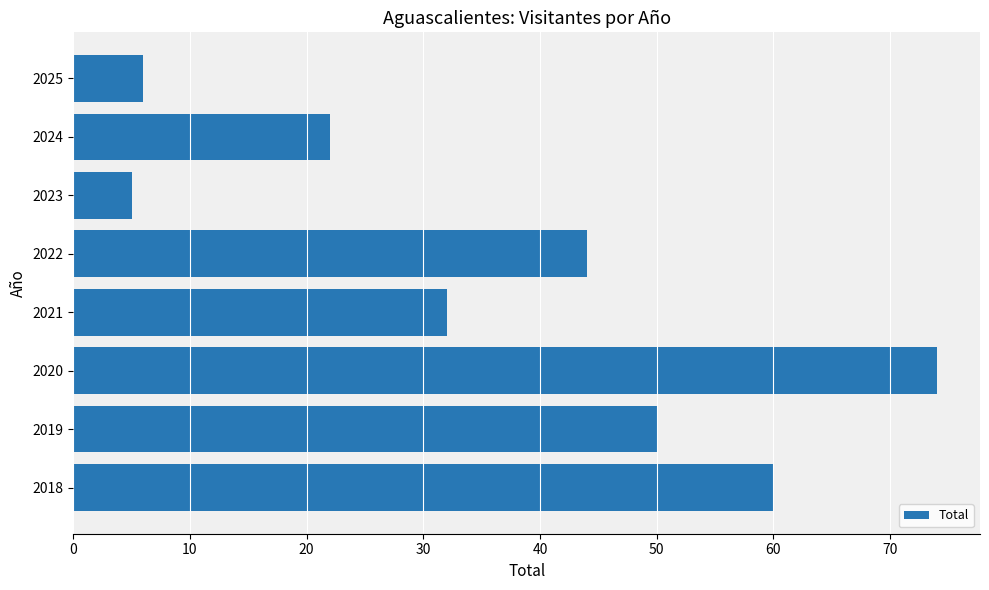

Between 2020 and 2018, which is larger?

2020